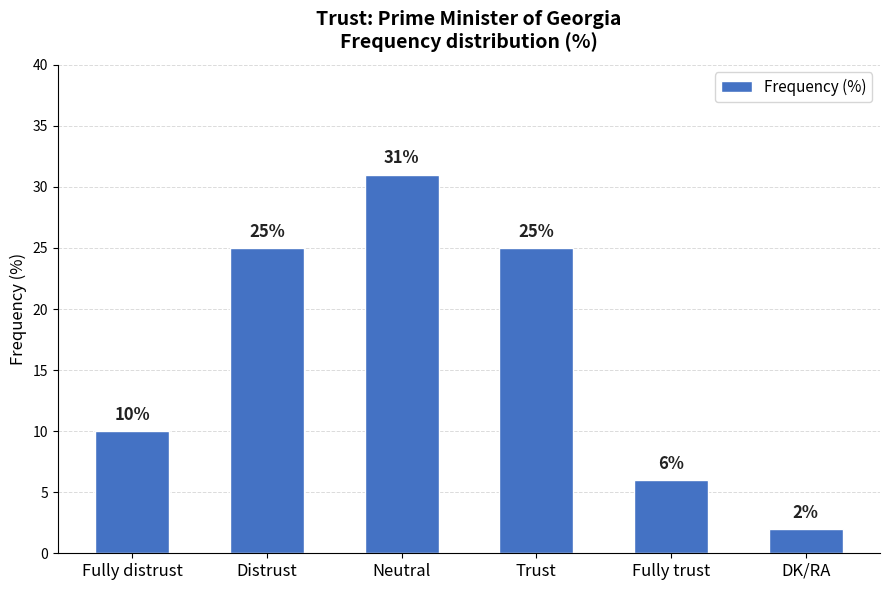

How many distinct data groups are displayed?

1